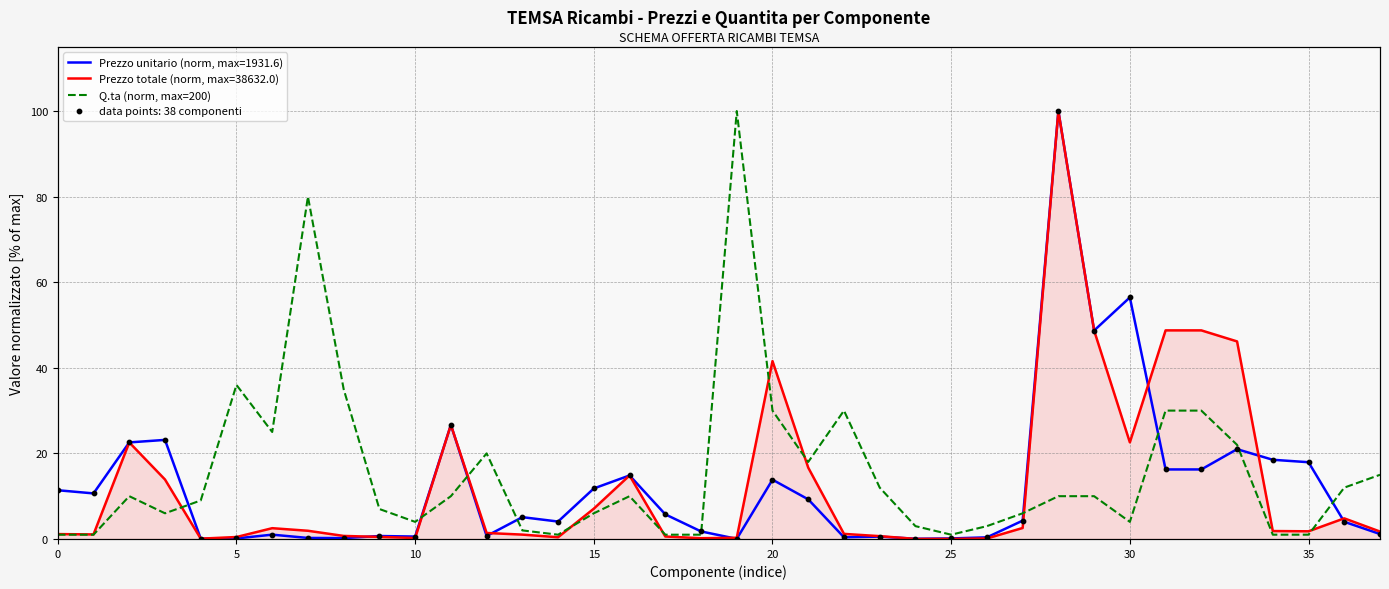

Which has a higher value, 24 or 25?

25